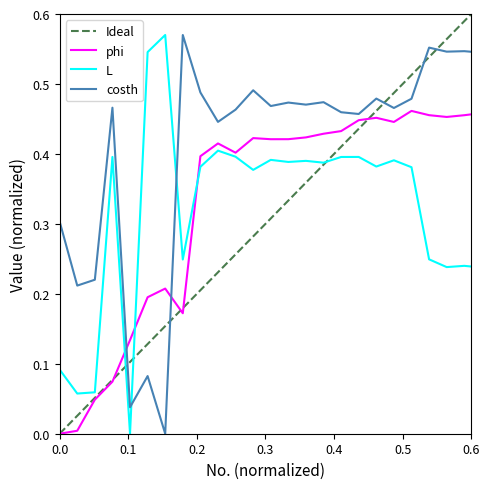

Does the chart display data point markers on the line(s)?

No